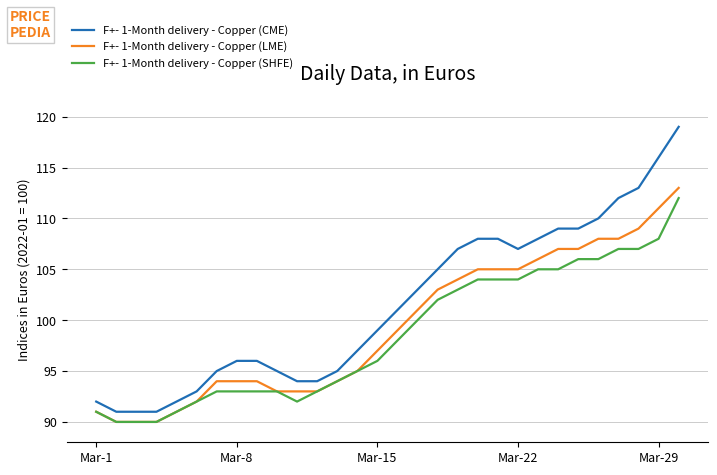

Which series has the largest total across all categories?

F+- 1-Month delivery - Copper (CME)